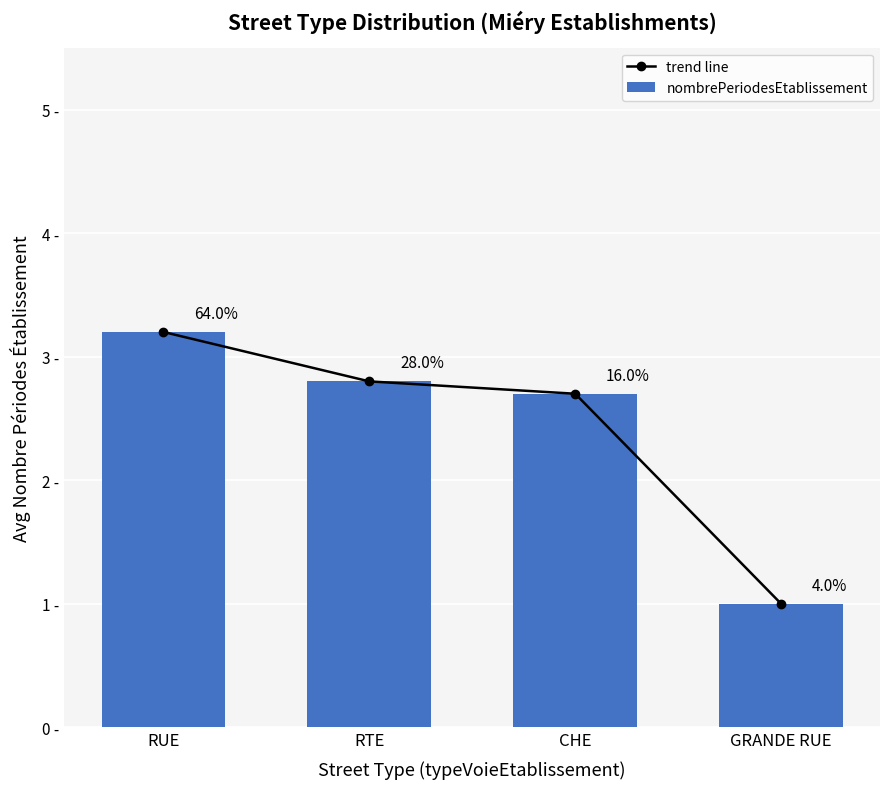

What is the difference between the second highest and minimum values in the trend line series?

1.8